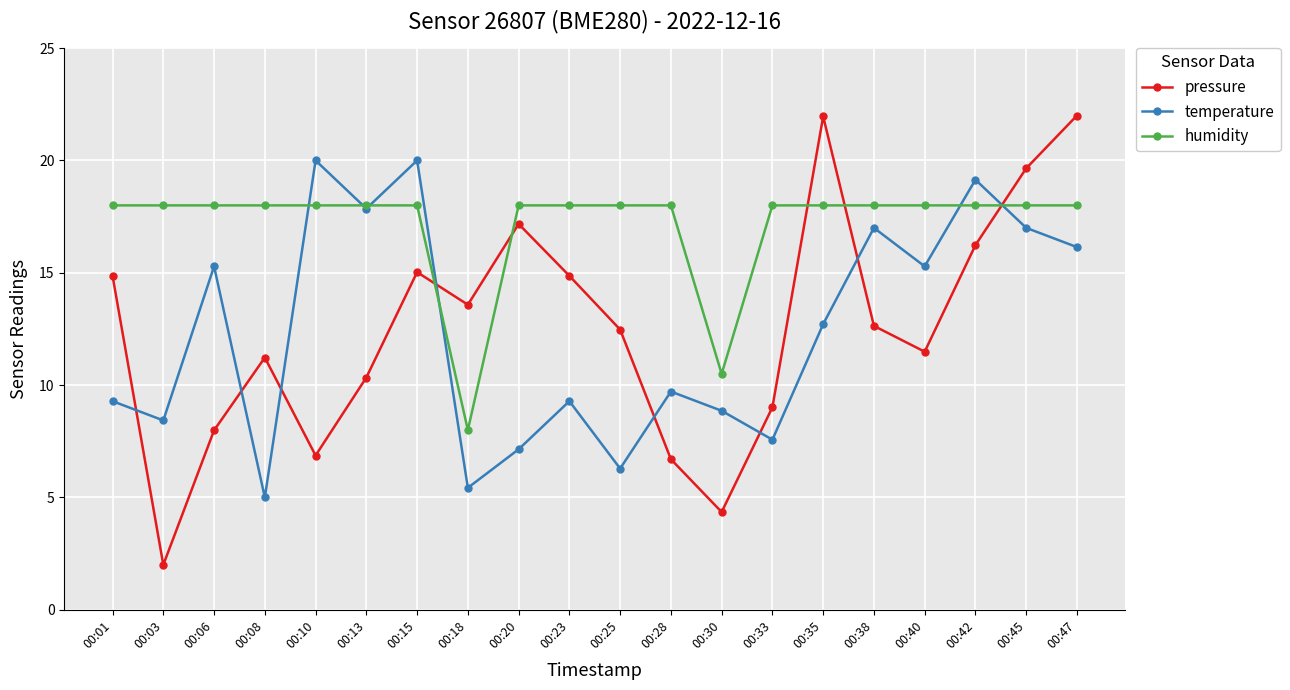

Is the value of pressure at 00:23 greater than the value of humidity at 00:10?

No